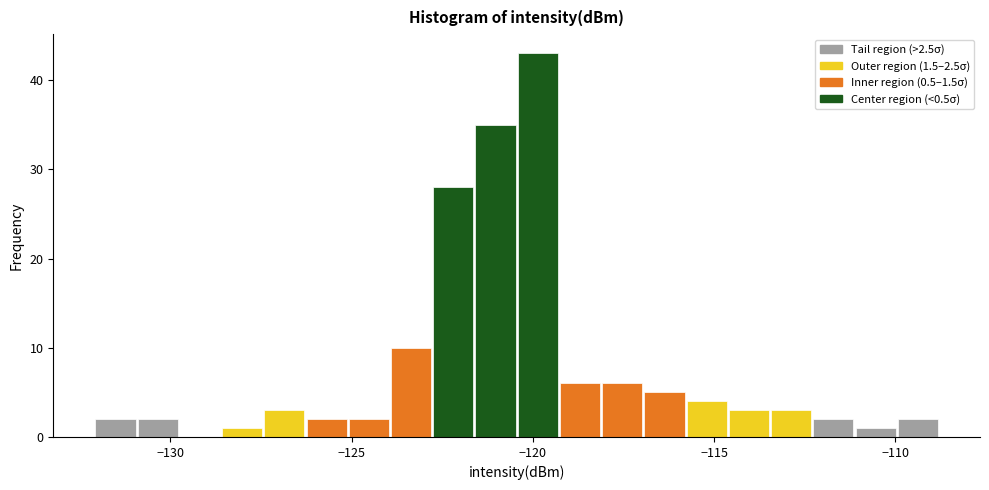

Read against the x-axis, roughly where is the centre of the tallest bar?

-120.0